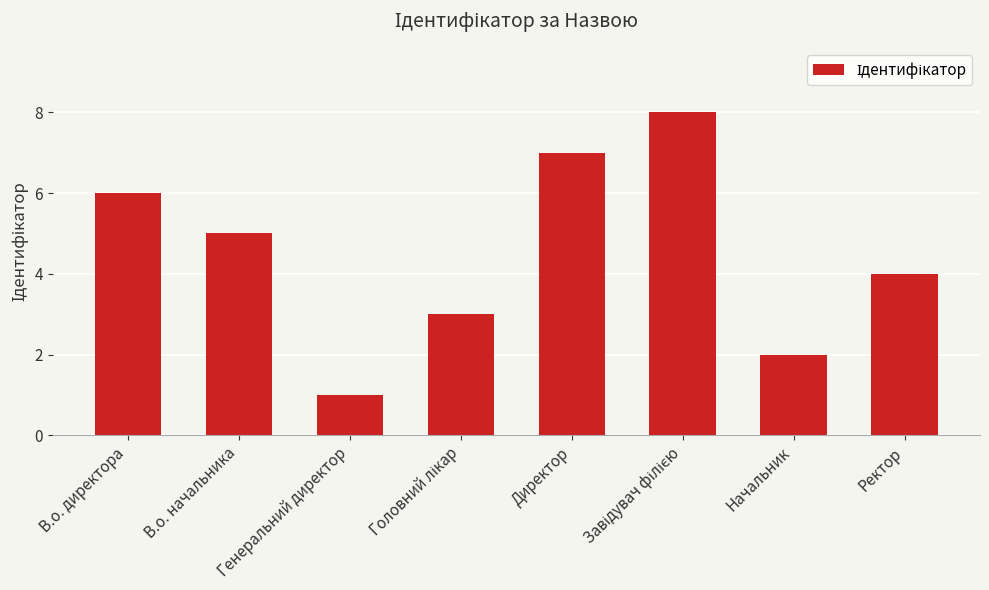

True or false: the data shows 2 at Начальник.

True